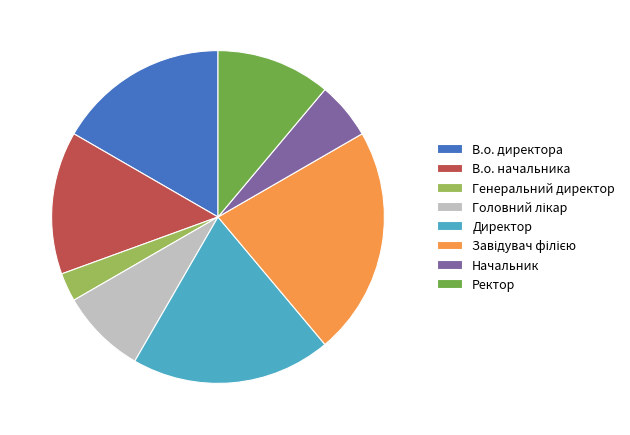

Is there any slice that represents more than half of the pie?

No